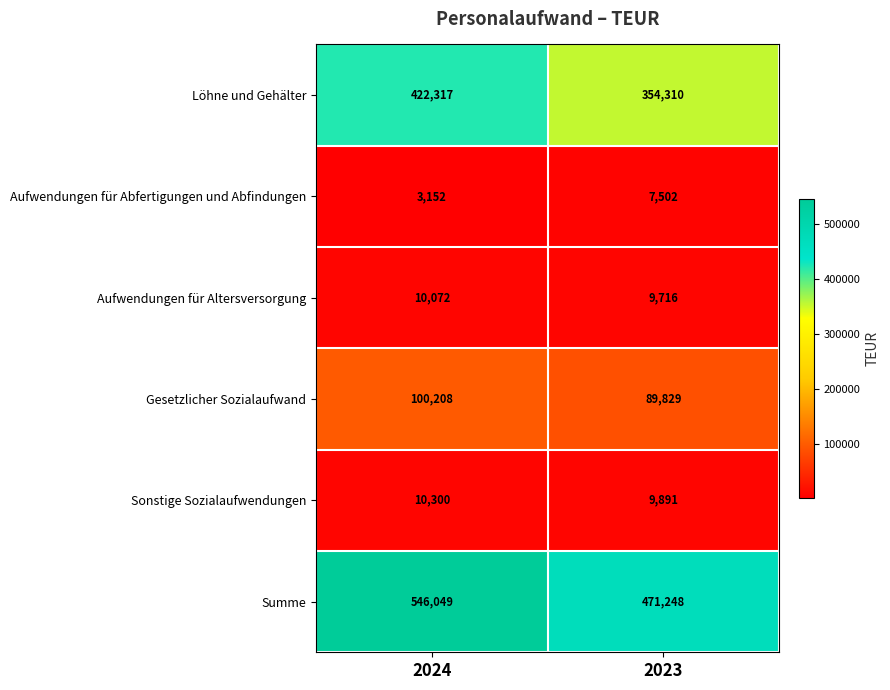

What is the average value of the Aufwendungen für Abfertigungen und Abfindungen series?

5327